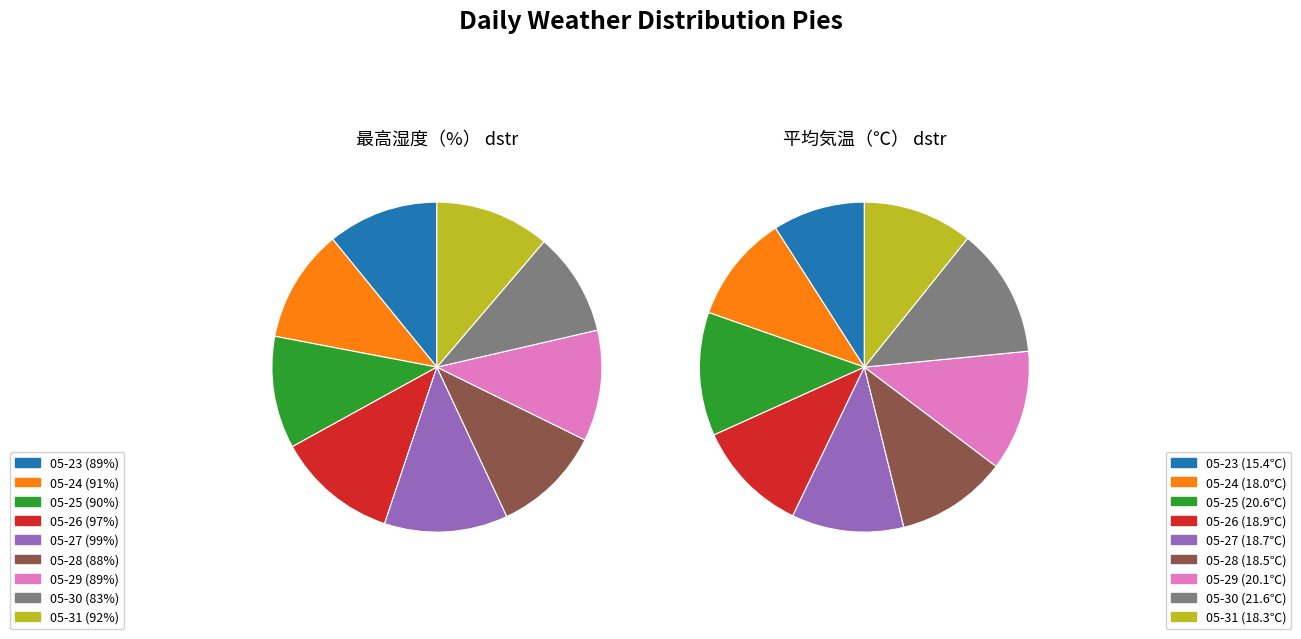

Is there any slice that represents more than half of the pie?

No